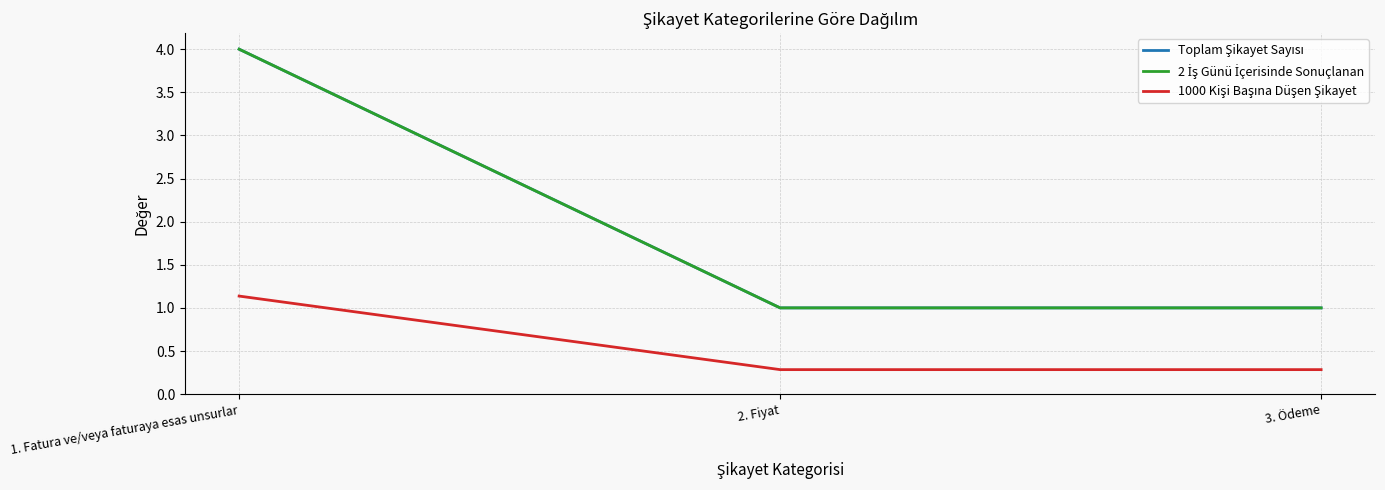

At which category is the sum across all series the highest?

1. Fatura ve/veya faturaya esas unsurlar